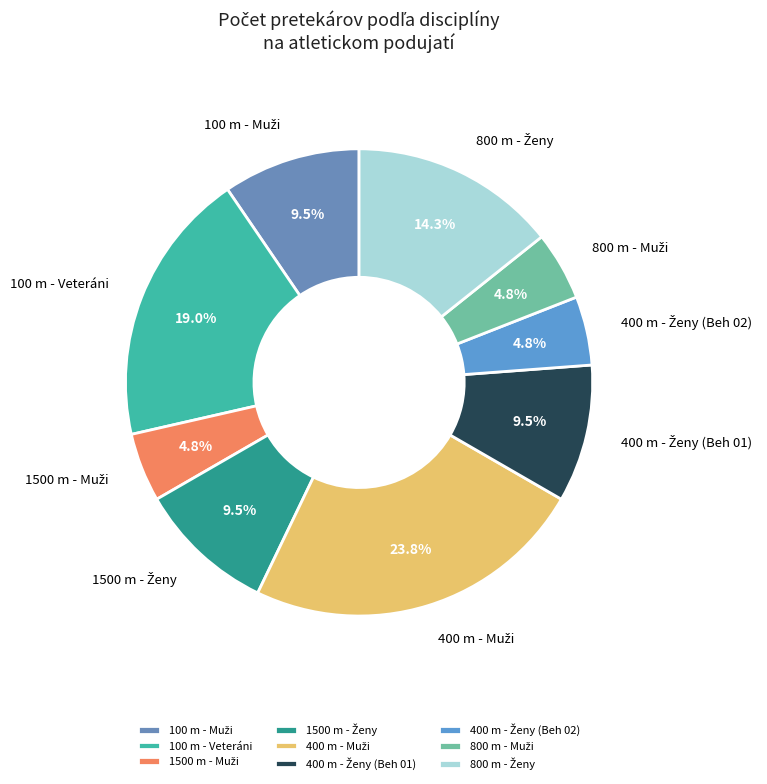

Is there a majority slice in this chart?

No